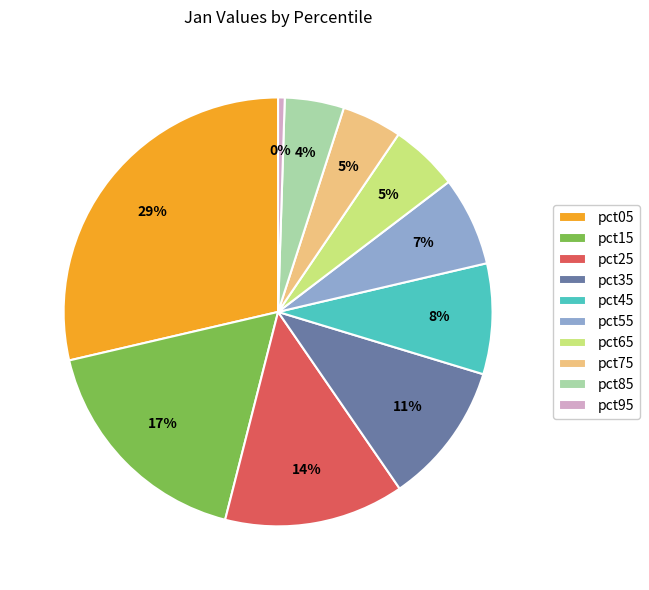

To the nearest percent, what is the difference between the pct65 and pct45 slice percentages?

3%